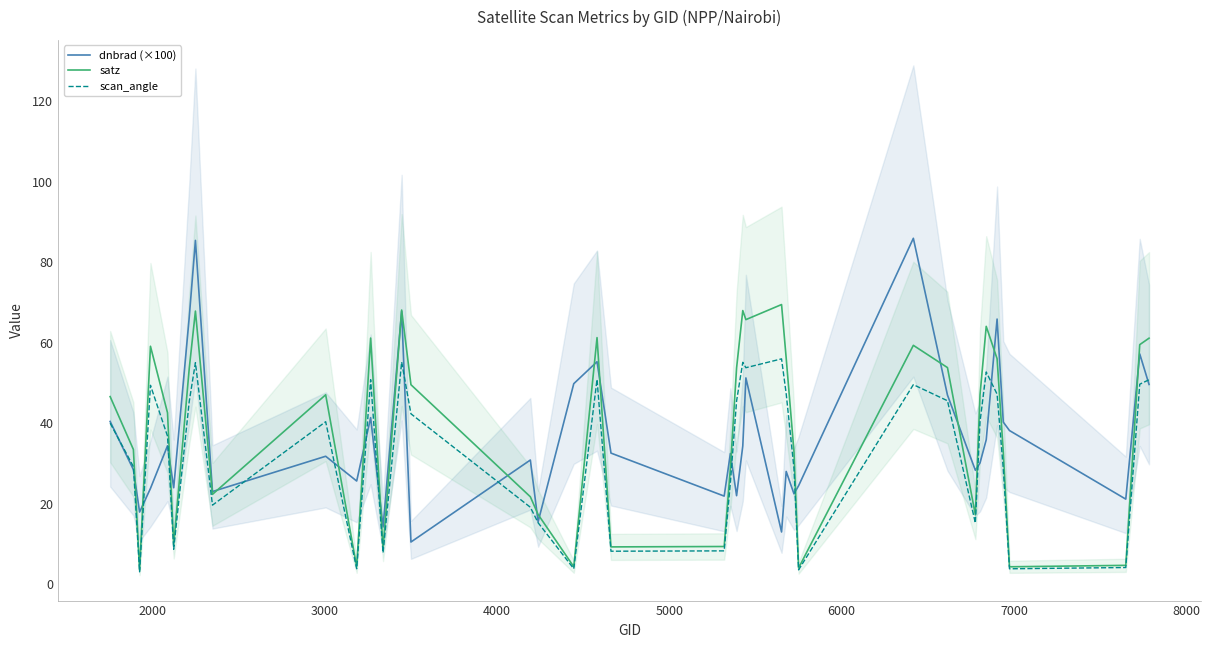

What are all the series names shown in the legend?

dnbrad (×100), satz, scan_angle